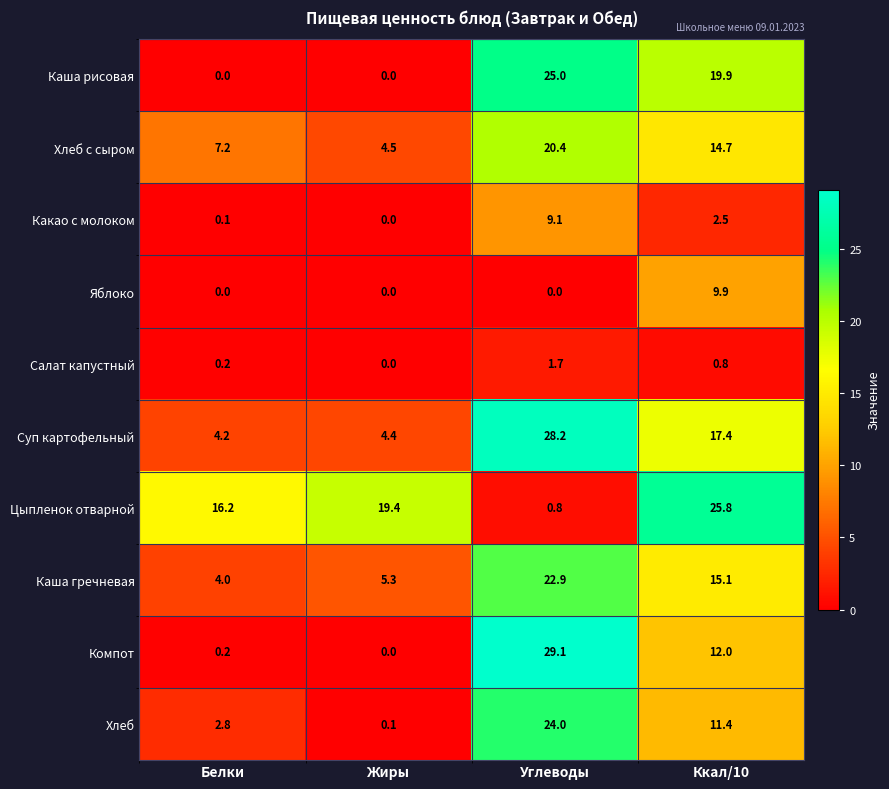

Which series has the largest total across all categories?

Цыпленок отварной